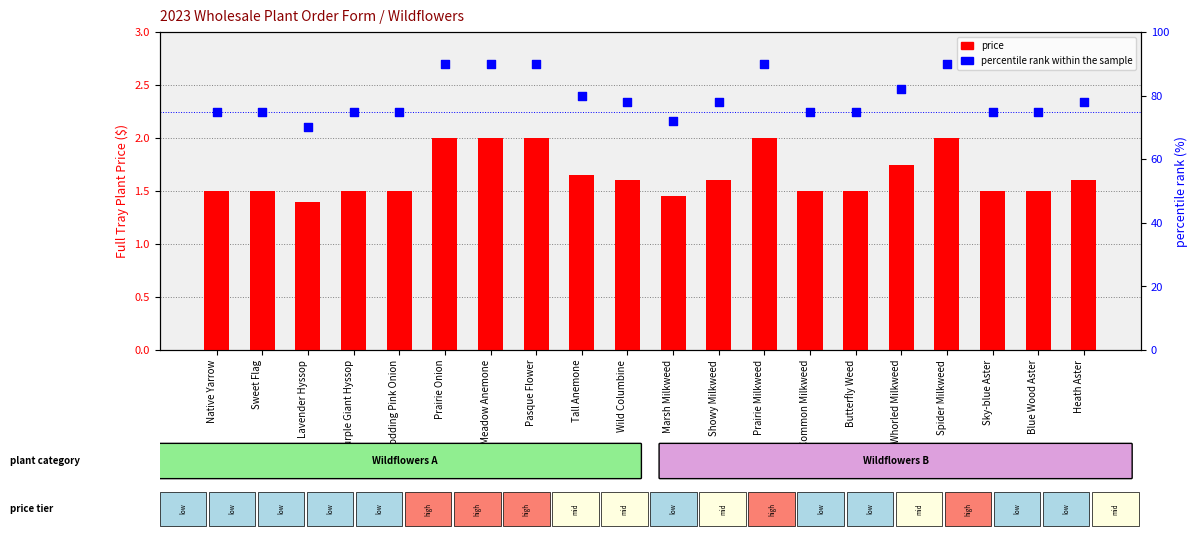

What is the total value across all series at Pasque Flower?

92.0